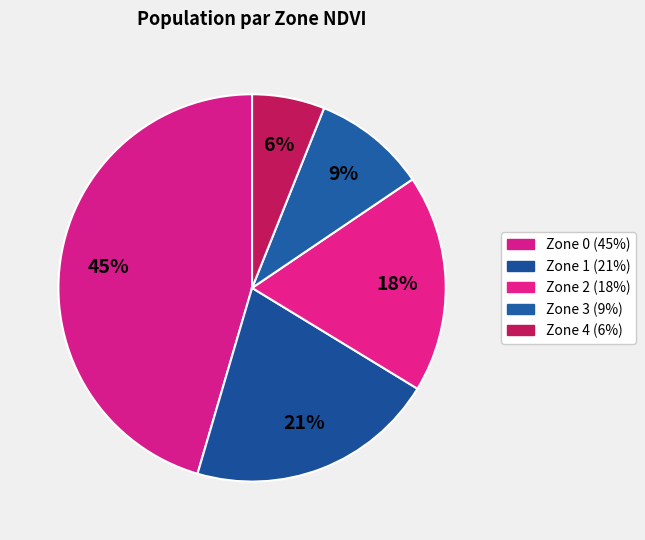

To the nearest percent, what portion does Zone 0 represent?

45%